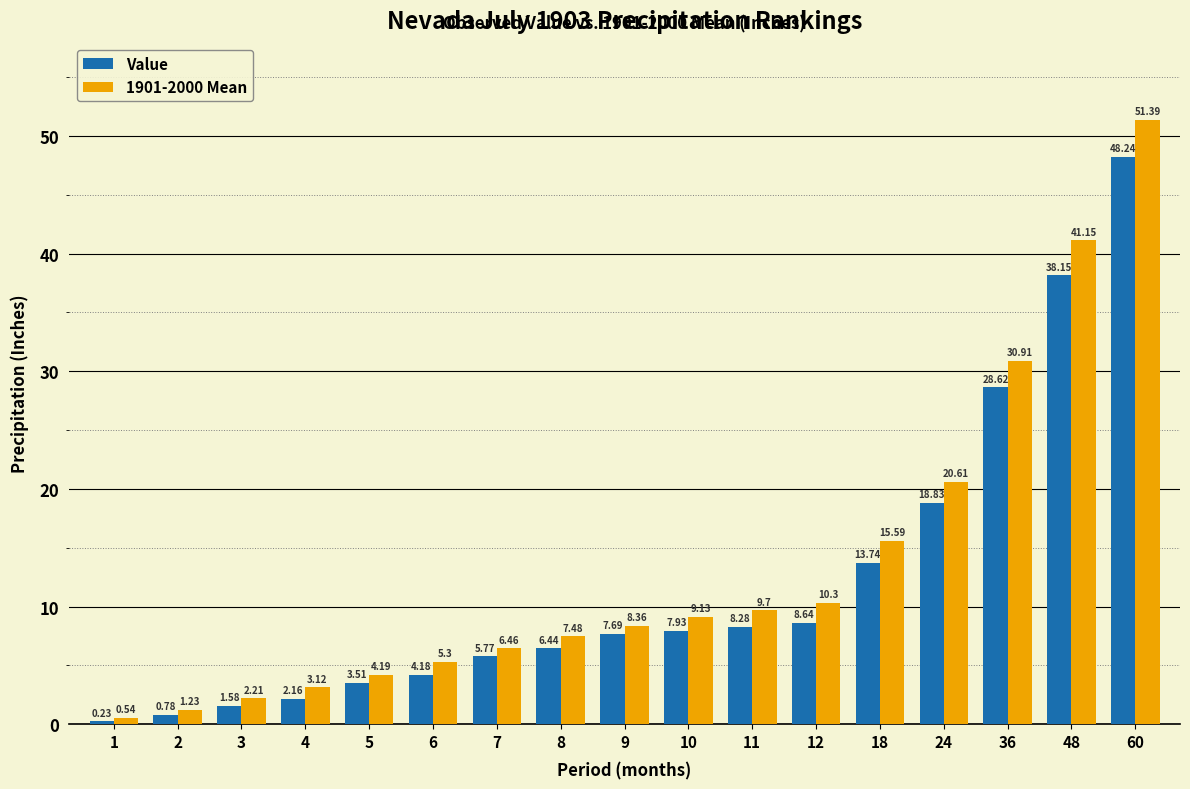

What is the average value of the Value series?

12.0